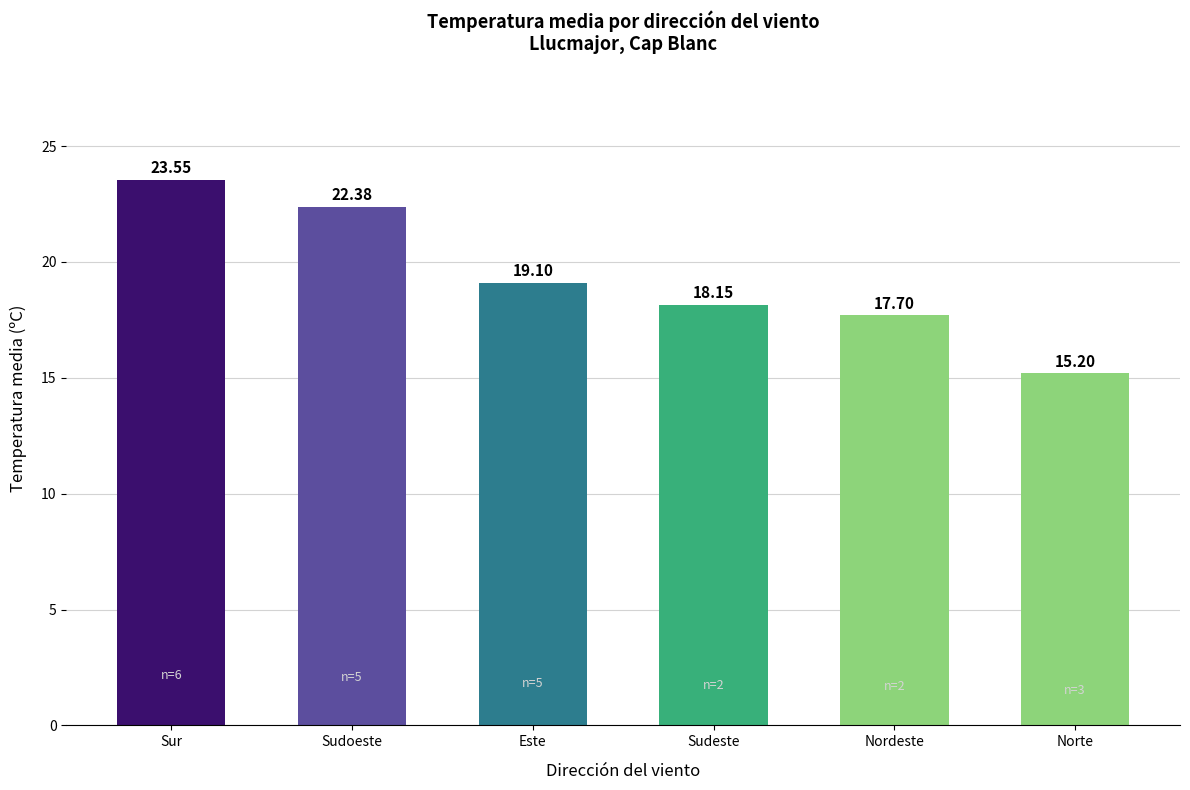

The value at Este is 19.1. True or false?

True